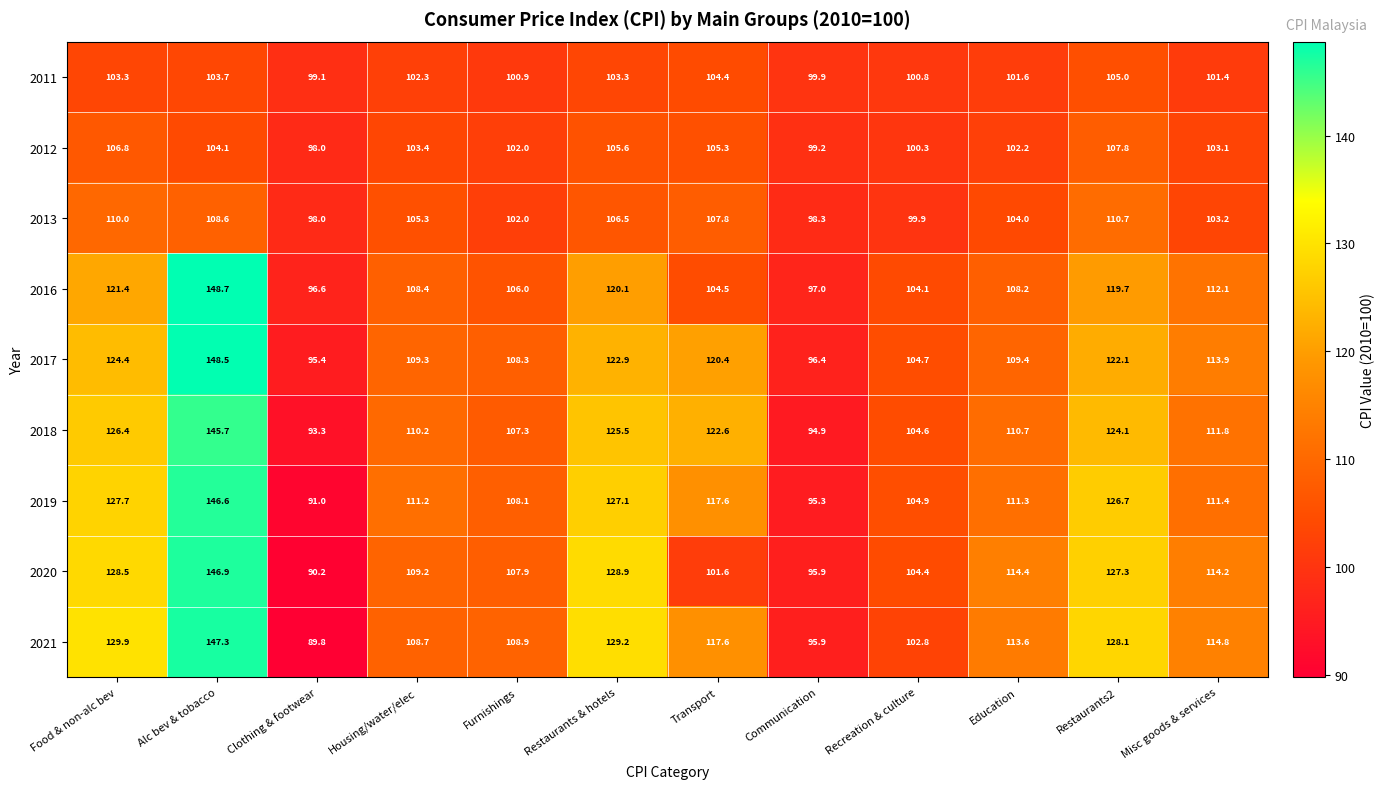

What is the smallest value displayed?

89.8